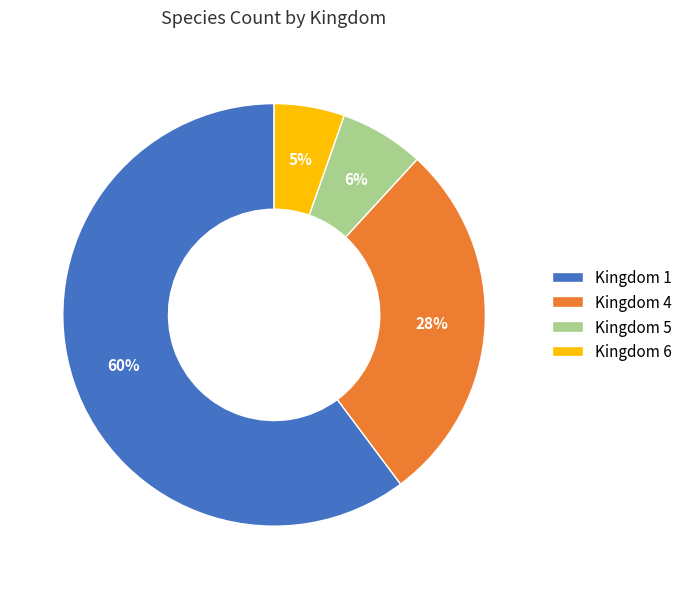

Combined, do Kingdom 6 and Kingdom 4 account for over 50%?

No